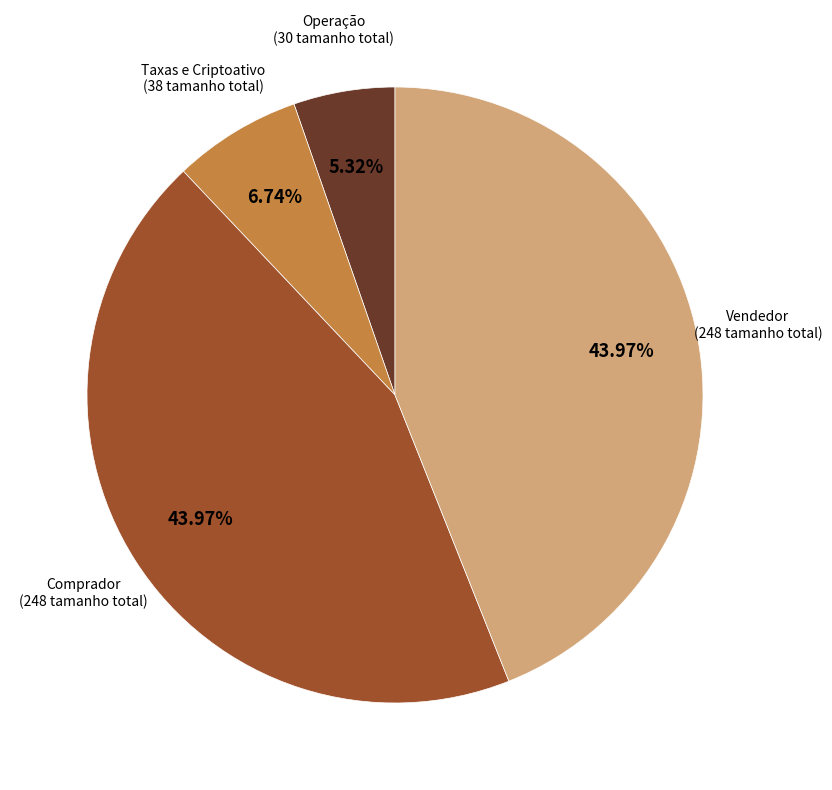

How many slices are in this pie chart?

4